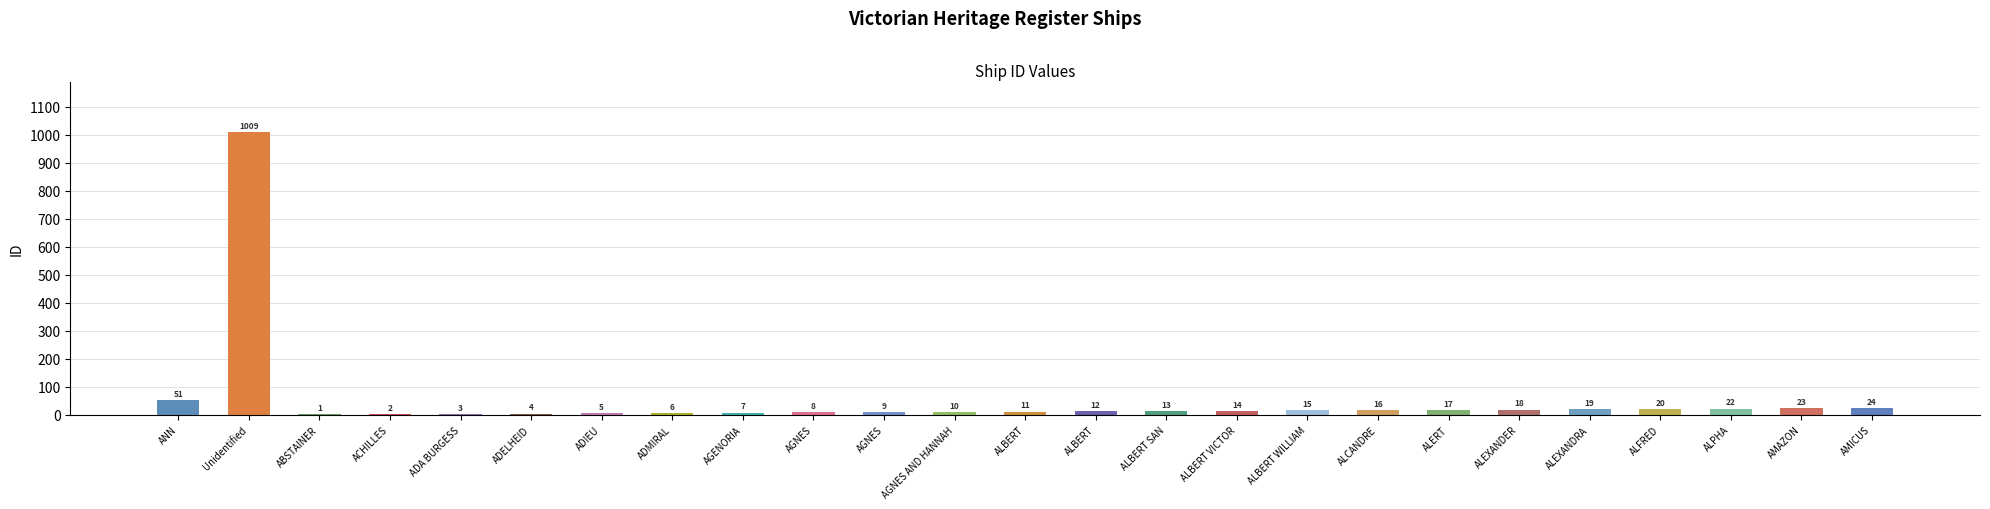

At which label is the value closest to 505?

ANN